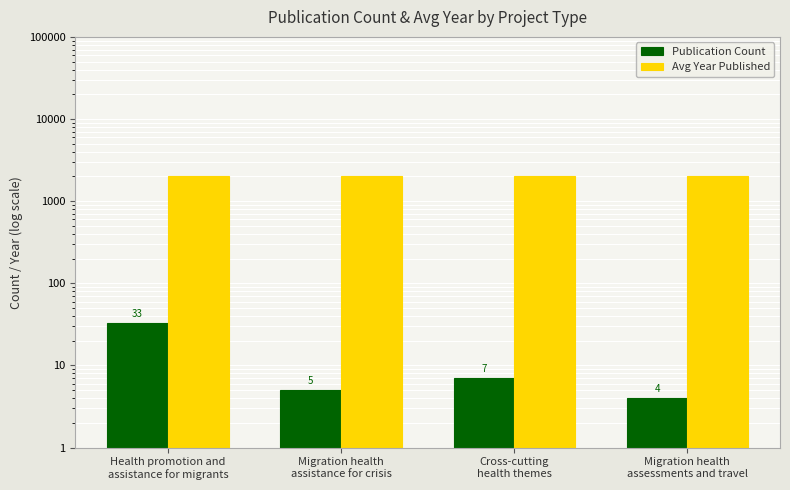

At which category does the chart reach its peak across all series?

Migration health
assistance for crisis